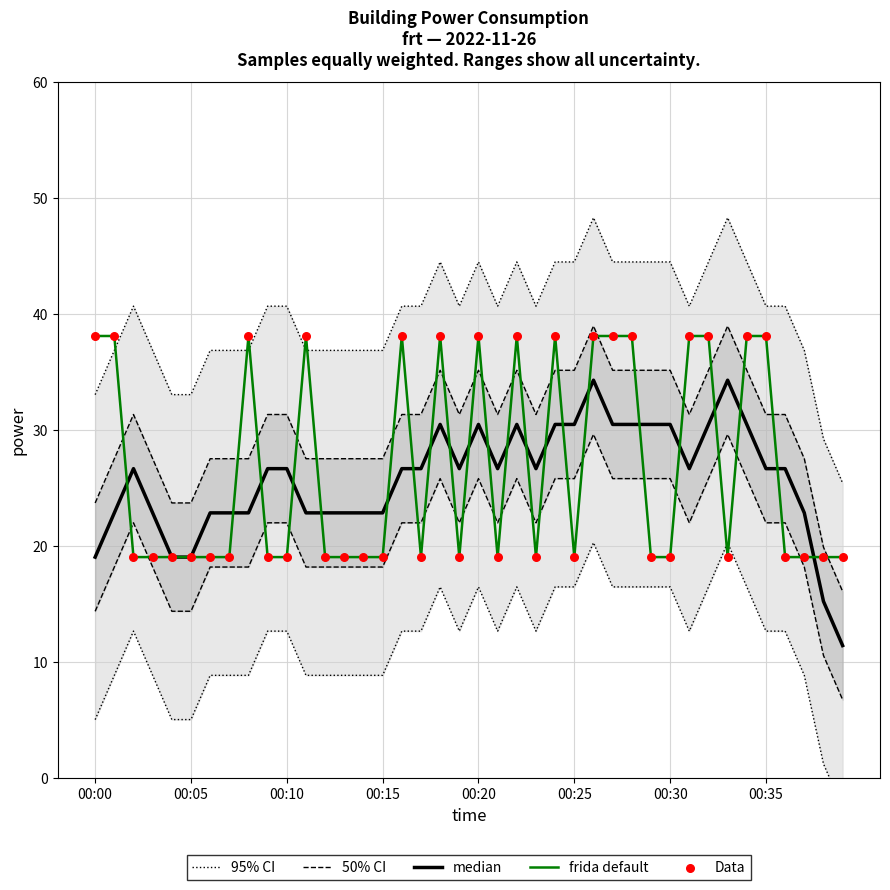

What are all the series names shown in the legend?

95% CI, 50% CI, median, frida default, Data